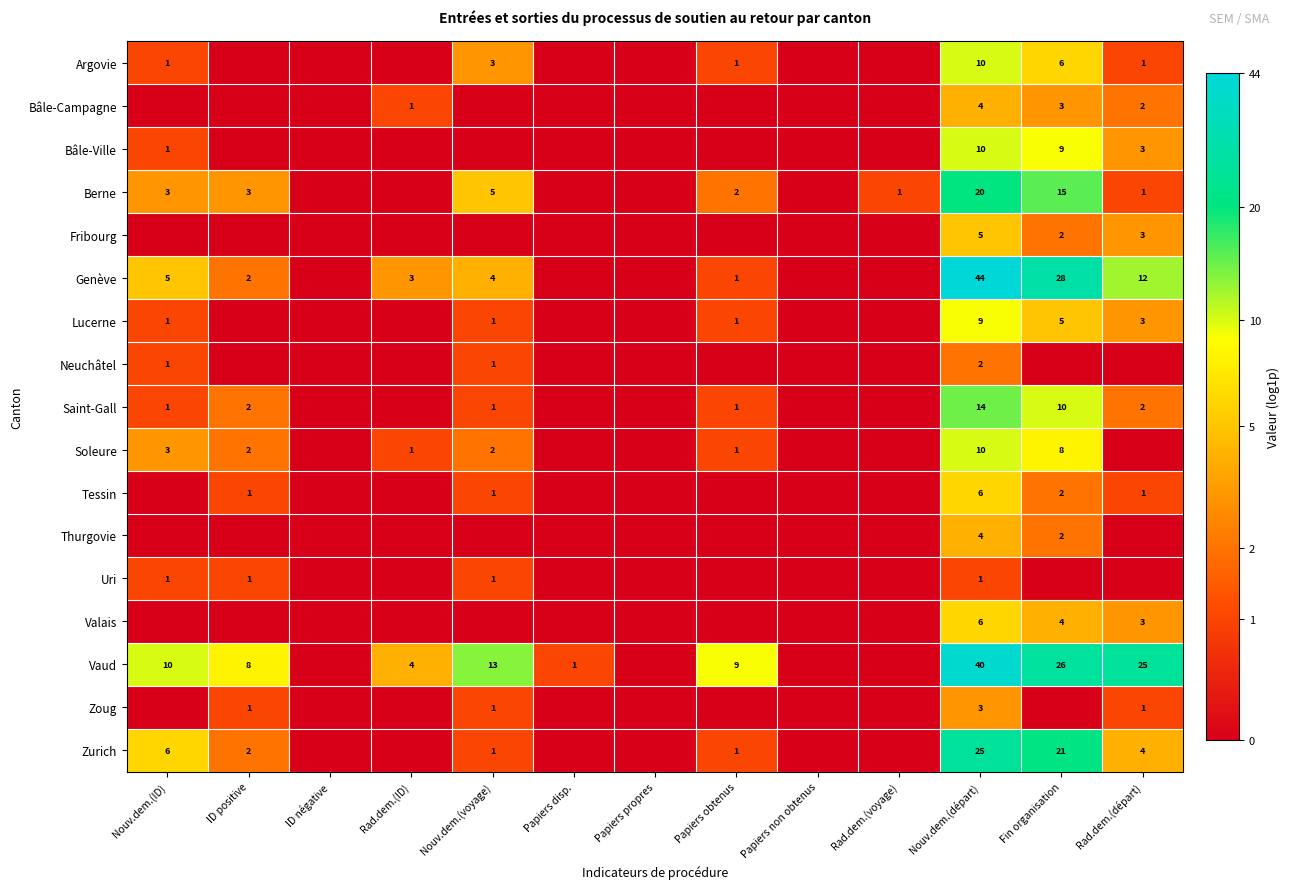

Is it true that Genève equals 2 at ID positive?

True